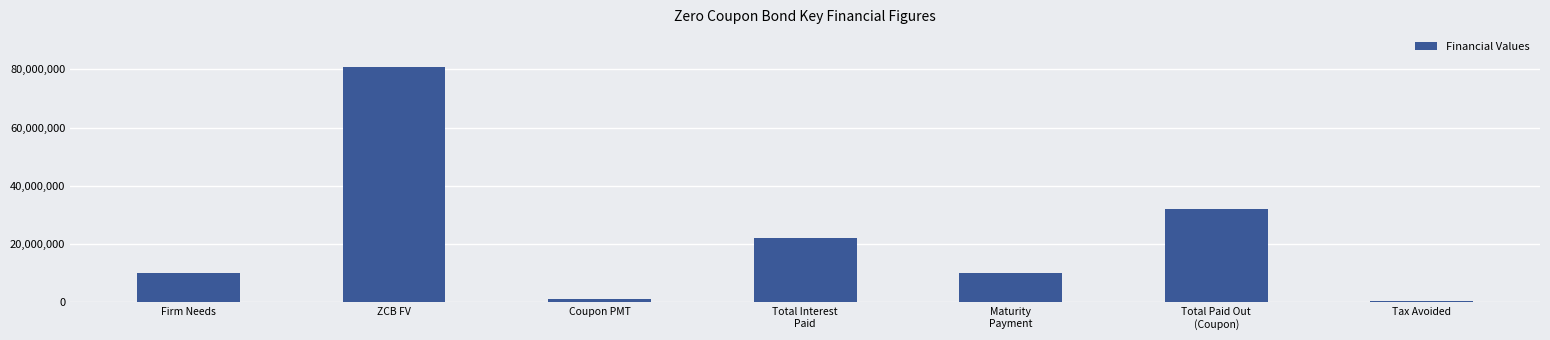

What is the change in value from ZCB FV to Total Interest
Paid?

-58623115